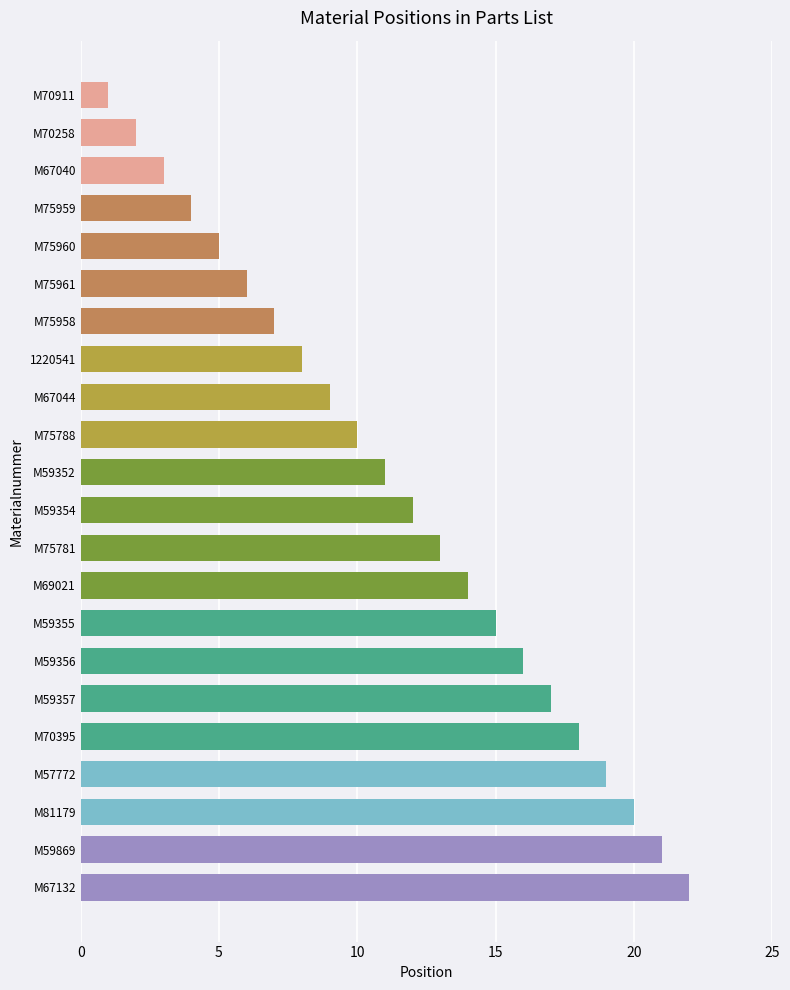

What is the sum of the values at M67040 and M59357?

20